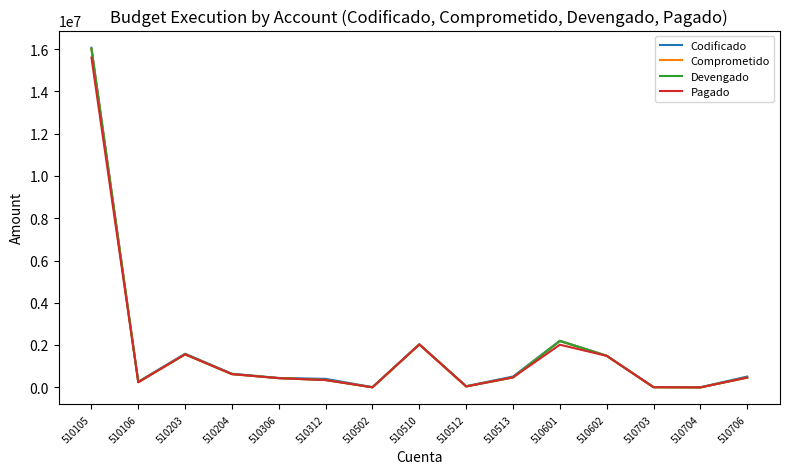

At which category is the sum across all series the highest?

510105